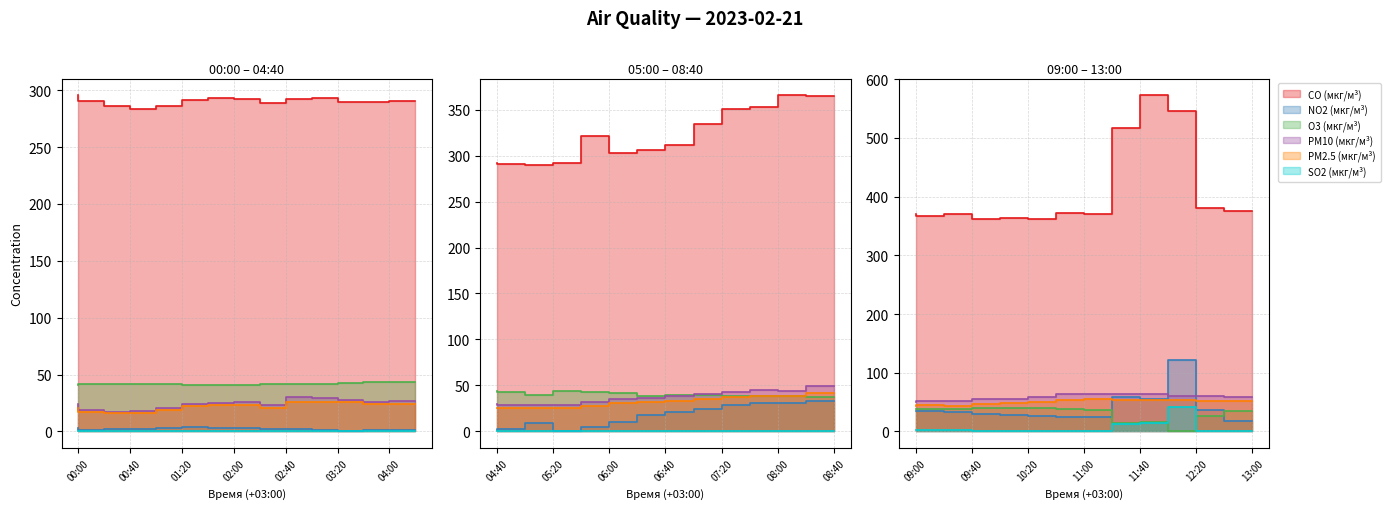

Where is O3 (мкг/м³) nearest to the value 22?

12:40